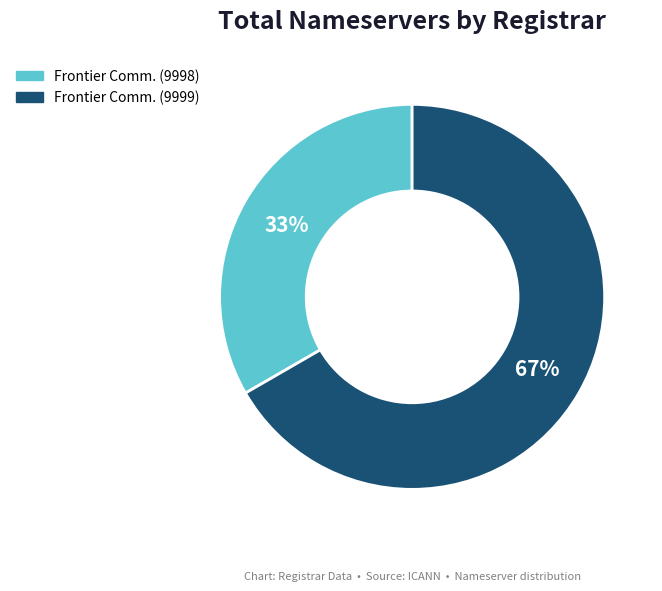

Does any single category account for the majority?

Yes